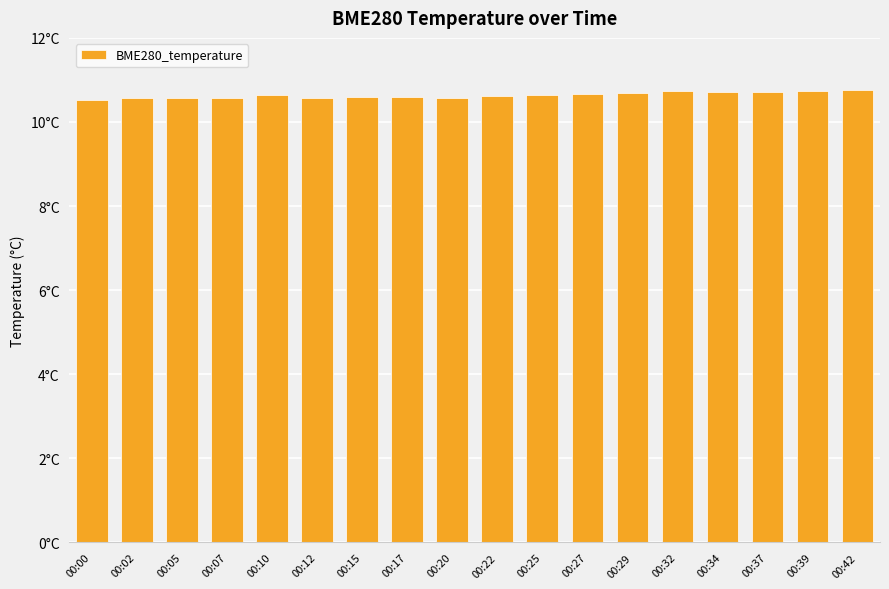

The value at 00:25 is 10.7. True or false?

True